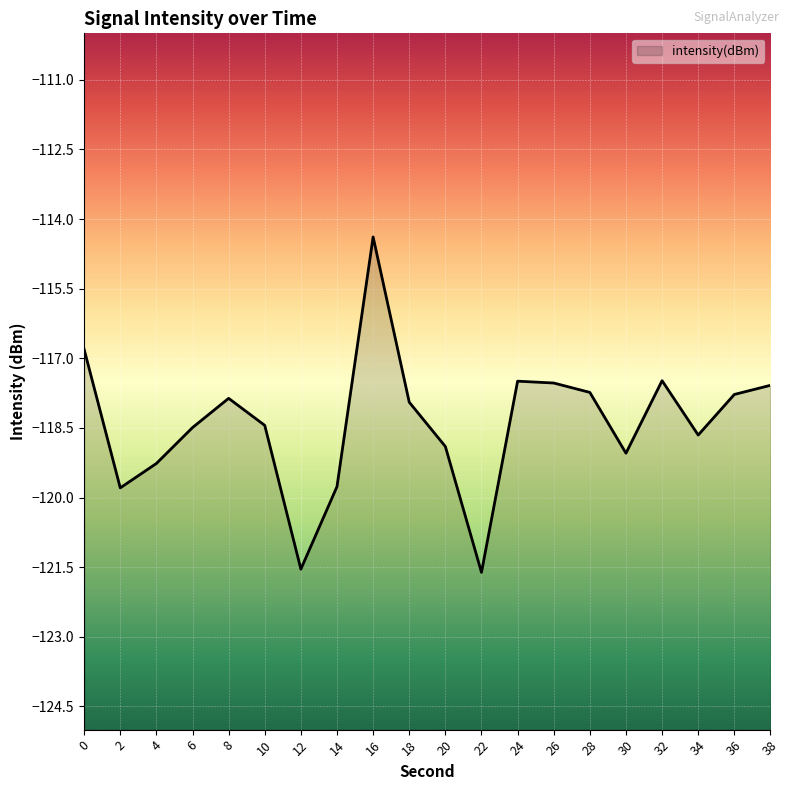

True or false: the data shows -24.4 at 34.

False